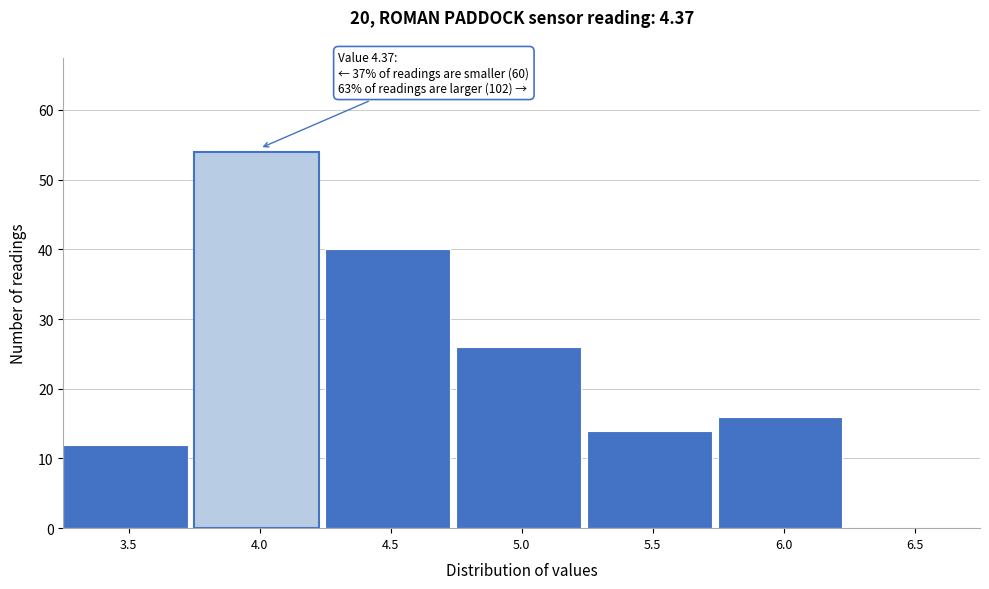

Reading left to right, extract all data points from this chart.

3.5=12	4.0=54	4.5=40	5.0=26	5.5=14	6.0=16	6.5=0